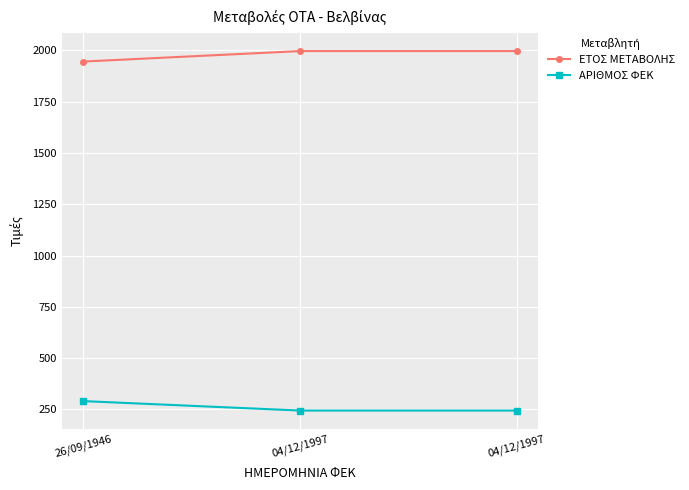

At 04/12/1997, list the series in order from largest to smallest.

ΕΤΟΣ ΜΕΤΑΒΟΛΗΣ, ΑΡΙΘΜΟΣ ΦΕΚ